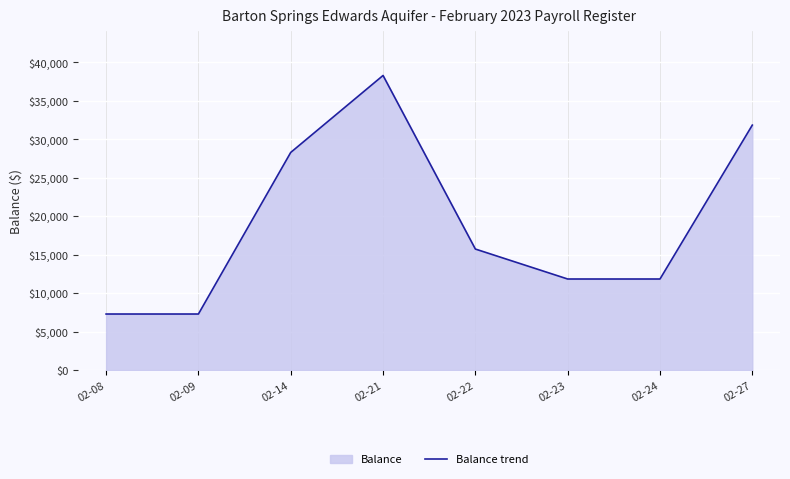

List the labels in order of value, largest first.

02-21, 02-27, 02-14, 02-22, 02-23, 02-24, 02-08, 02-09